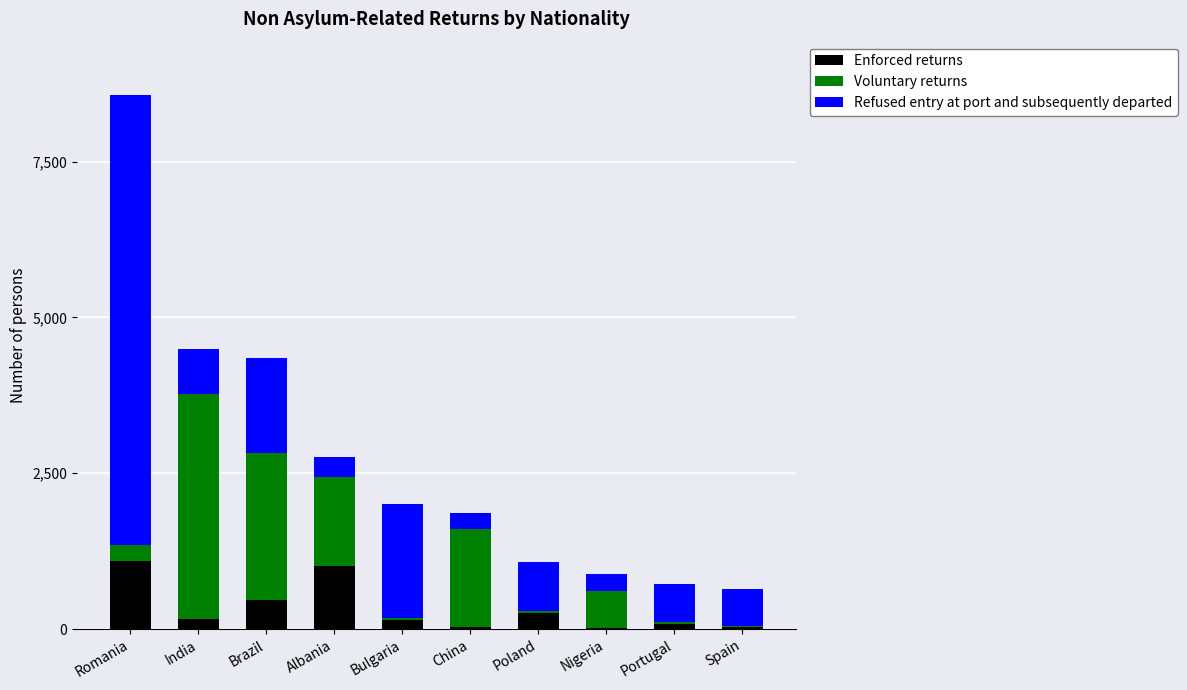

At which category is the sum across all series the highest?

Romania